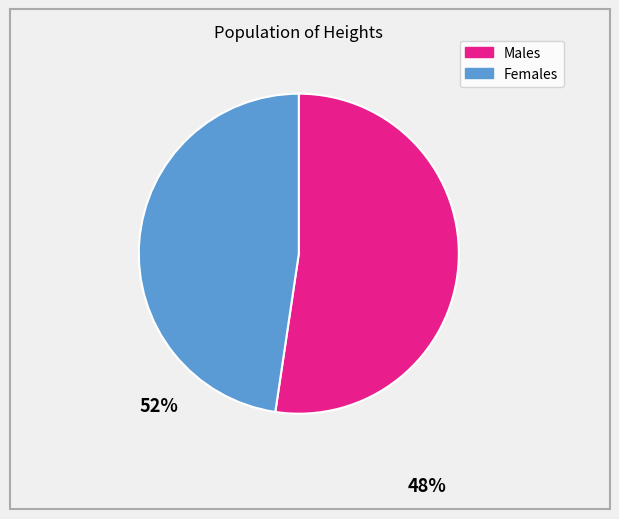

How many slices are in this pie chart?

2